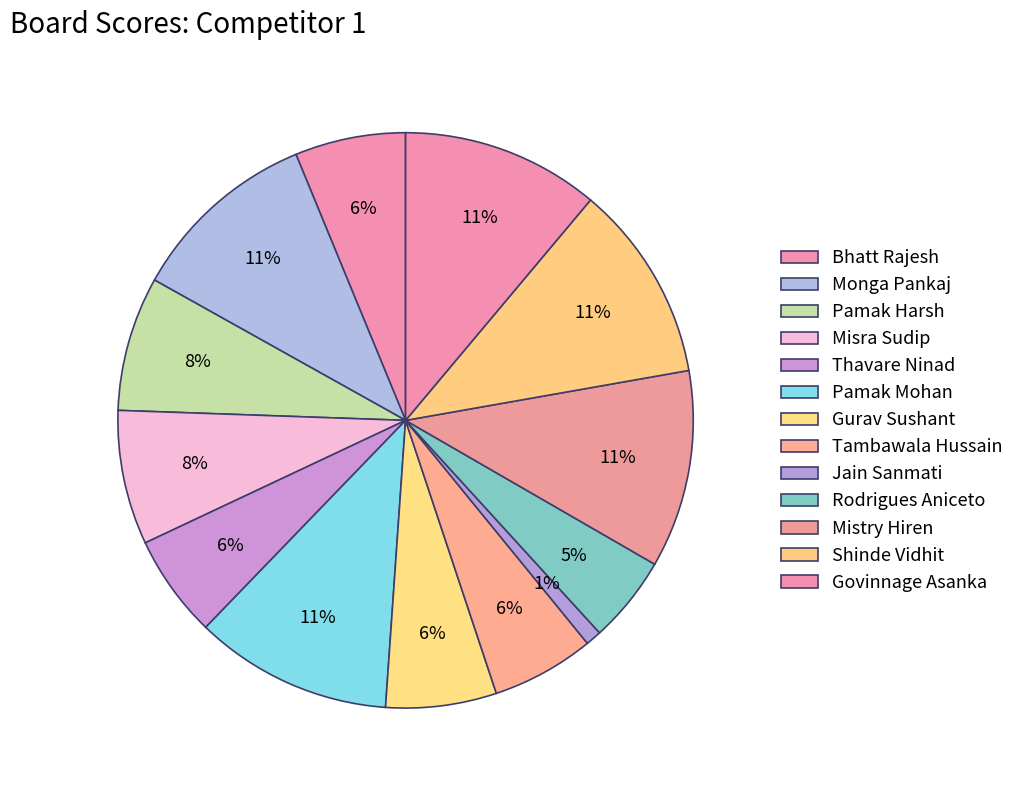

To the nearest percent, what is the difference between the largest and smallest slice percentages?

10%